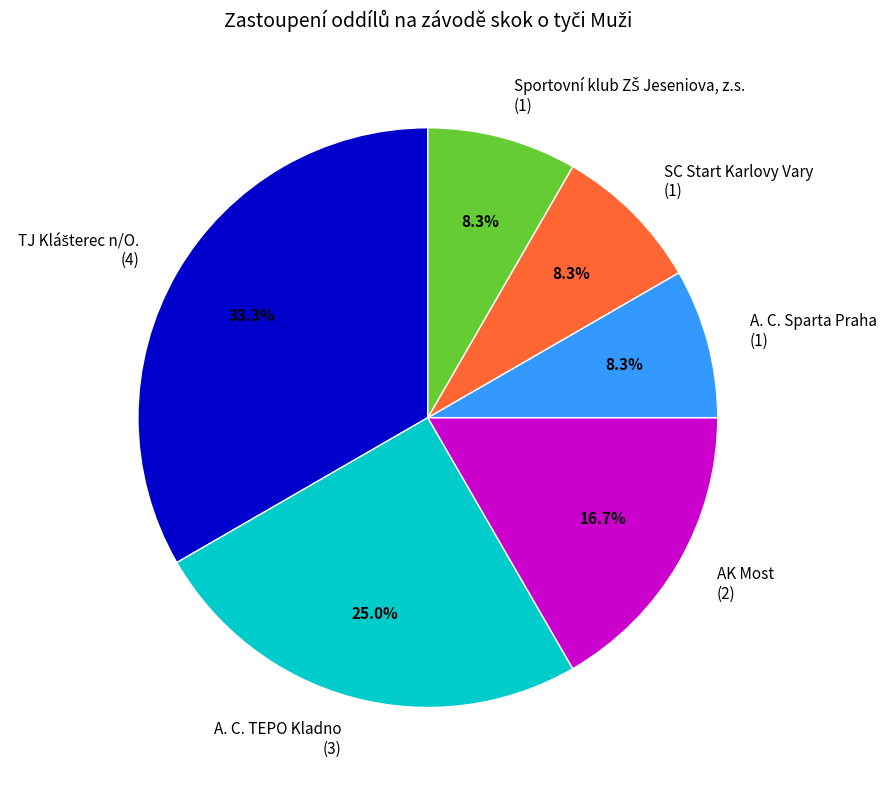

Is there a majority slice in this chart?

No